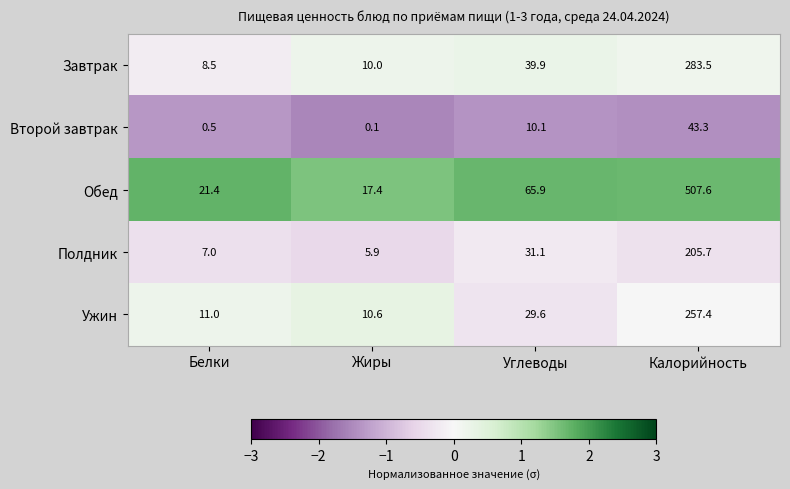

Is it true that Завтрак equals 10.0 at Жиры?

True